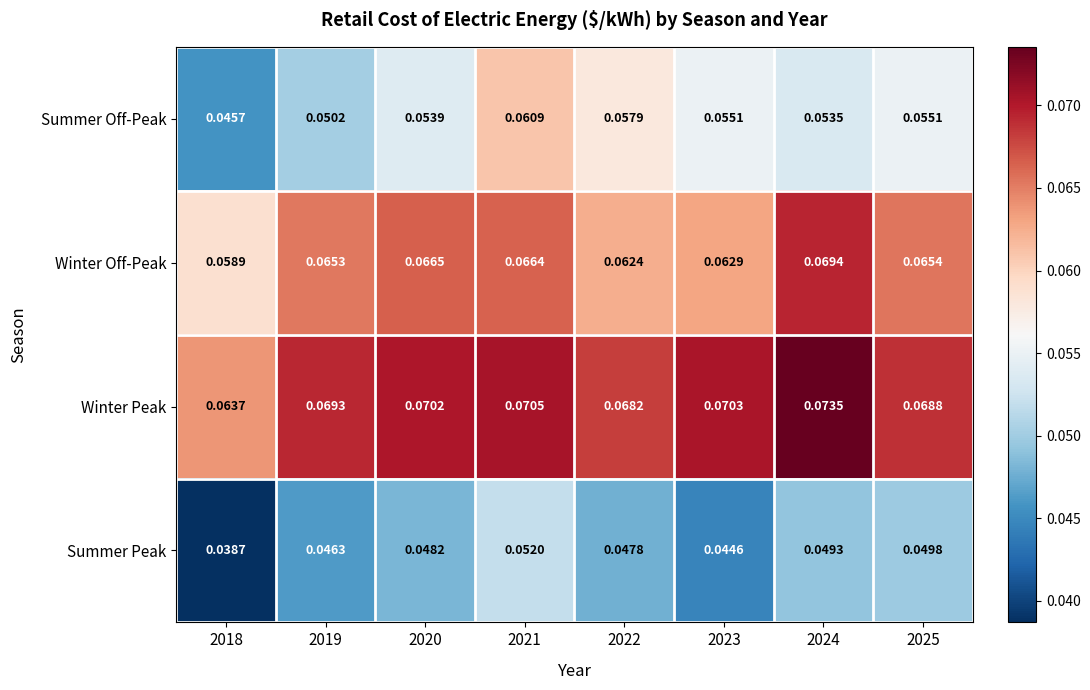

Which series has the largest range (max minus min)?

Summer Off-Peak